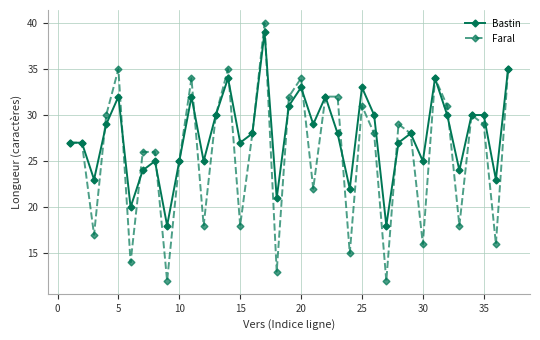

Which series has the largest range (max minus min)?

Faral